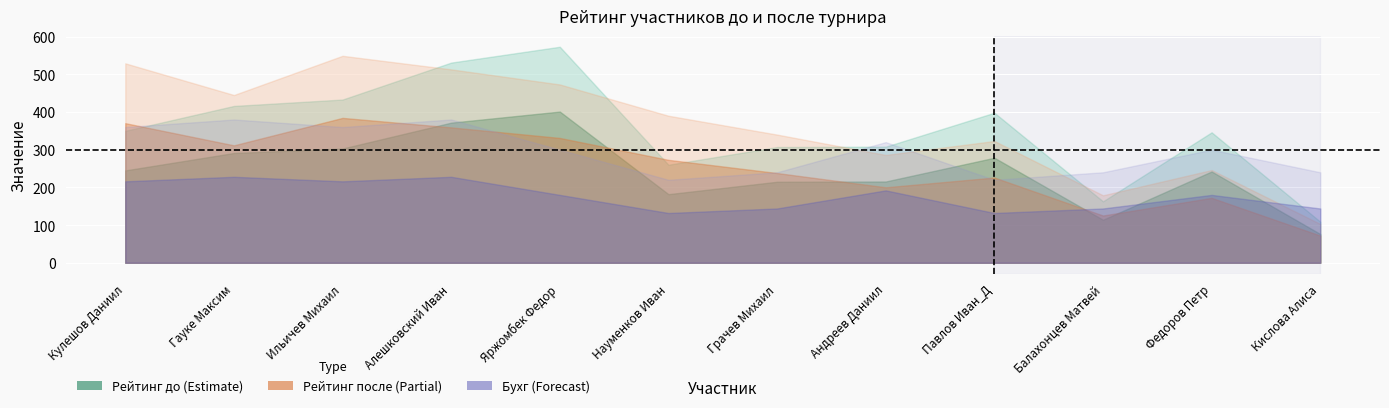

Read the Р-г после value at Гауке Максим, to the nearest 10.

440